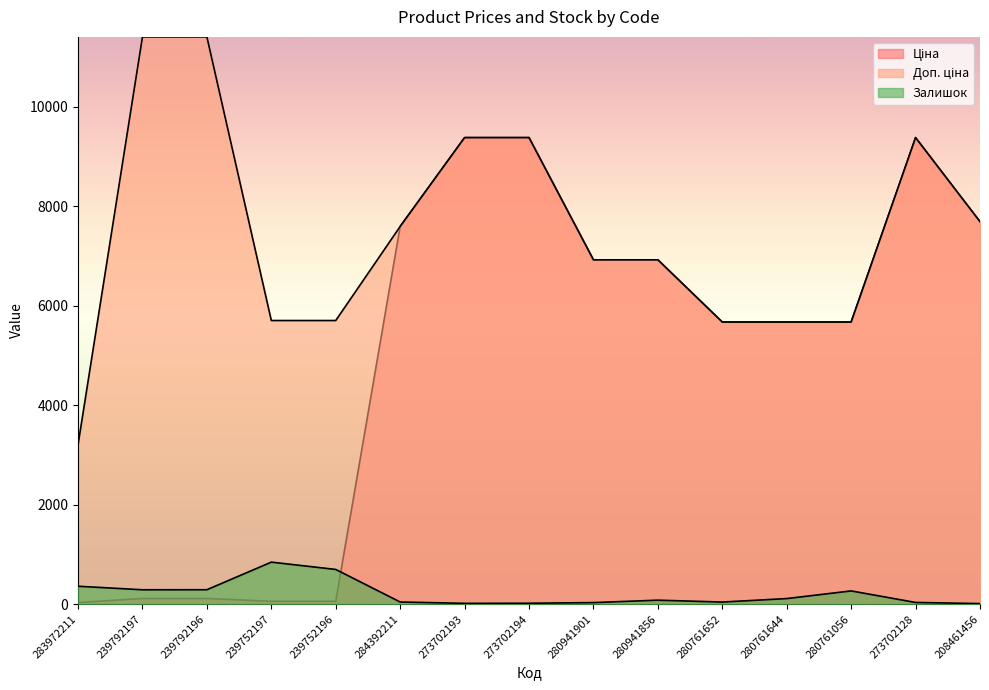

List the series in order of their peak value, lowest first.

Залишок, Ціна, Доп. ціна